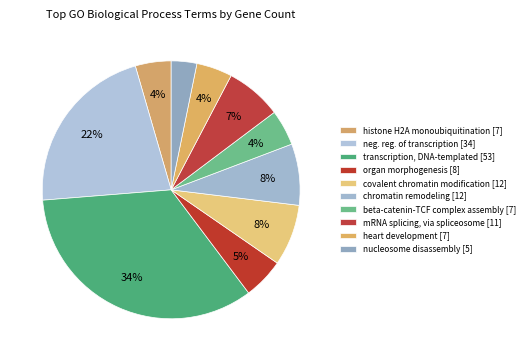

How many segments does this pie chart have?

10